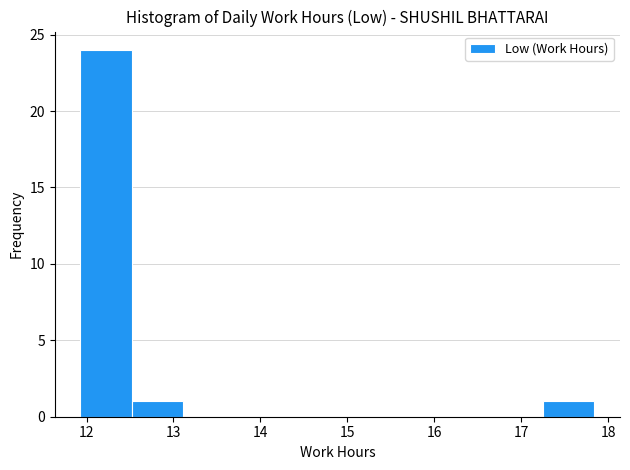

Which range on the x-axis has the tallest bar?

11.9 to 12.5